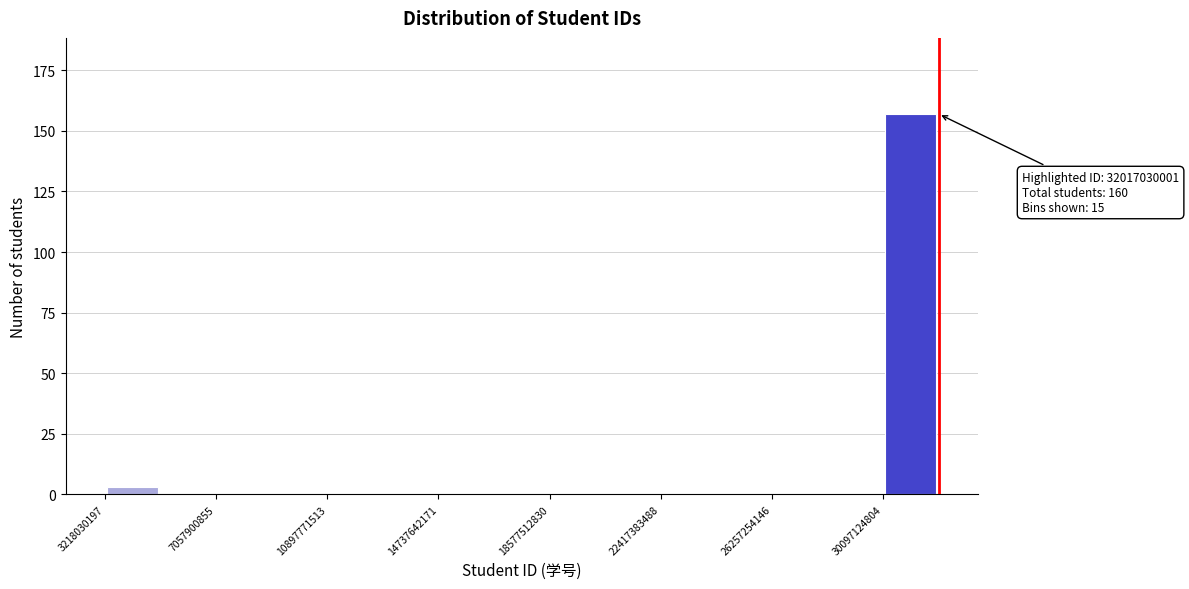

Read against the x-axis, roughly where is the centre of the tallest bar?

31000000000